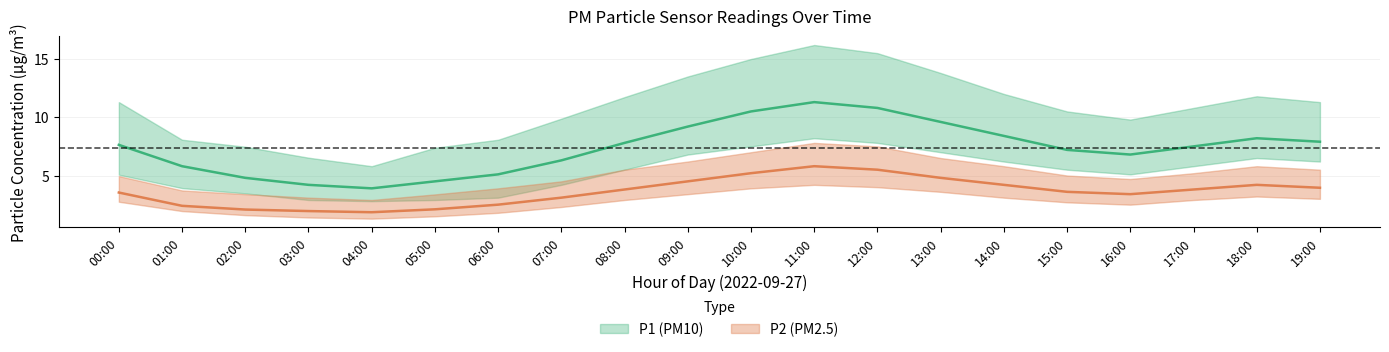

At how many categories does at least one series exceed 6?

19